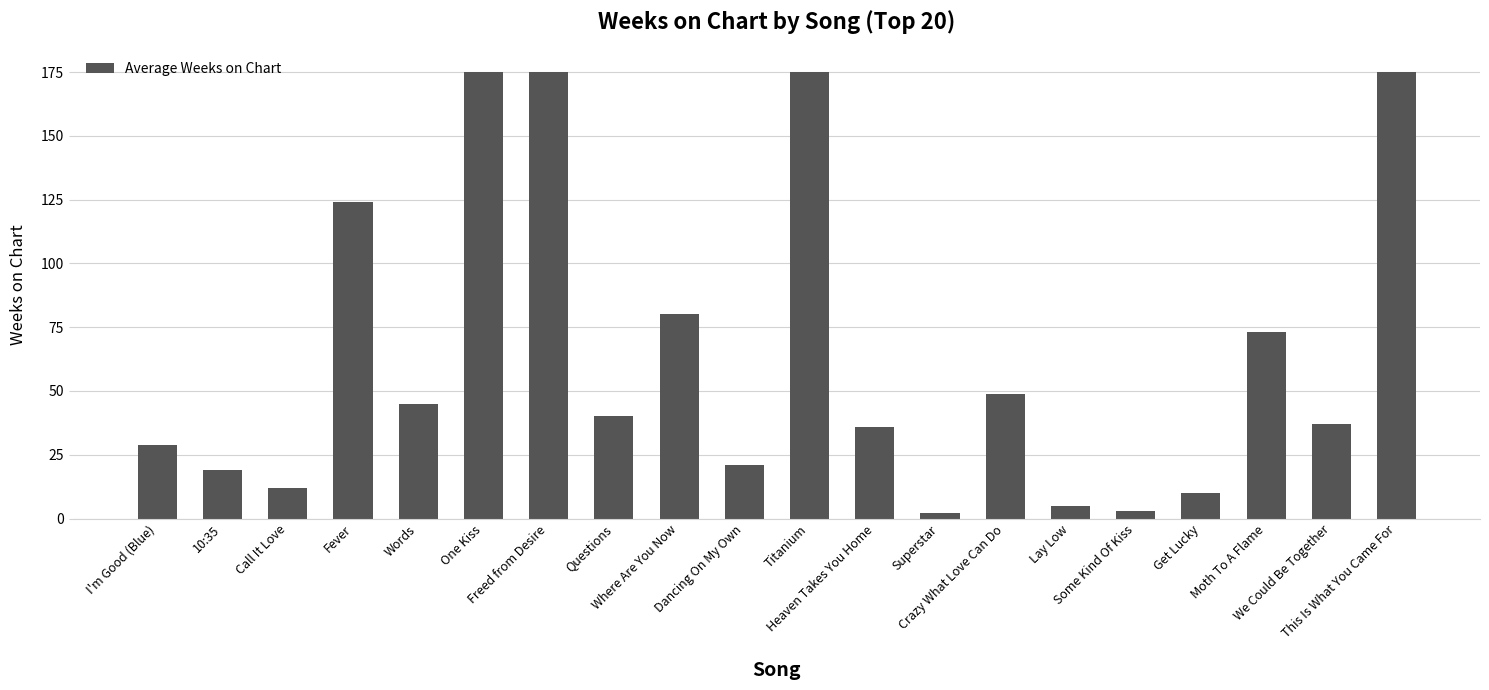

What is the change in value from Fever to Dancing On My Own?

-103